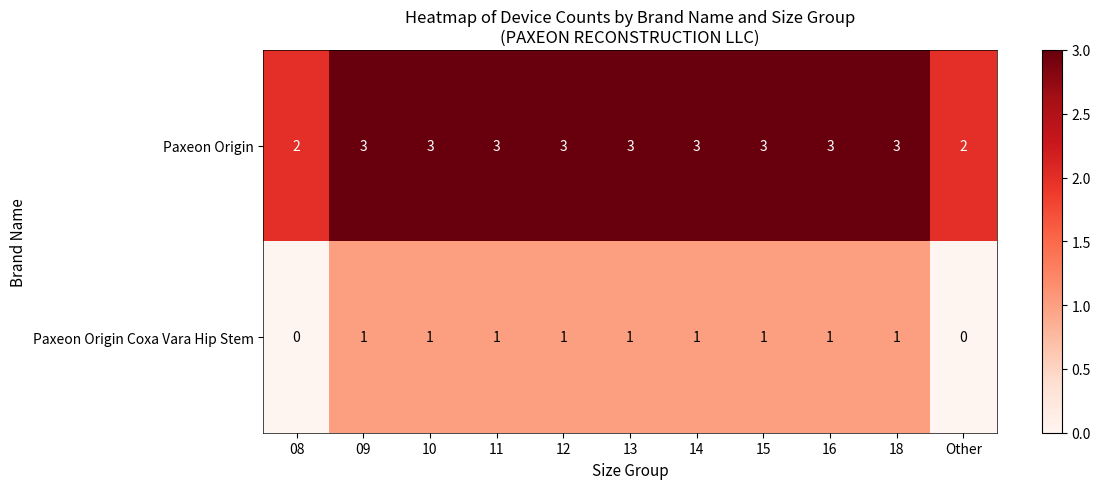

What is the difference between the highest and lowest values at 18?

2